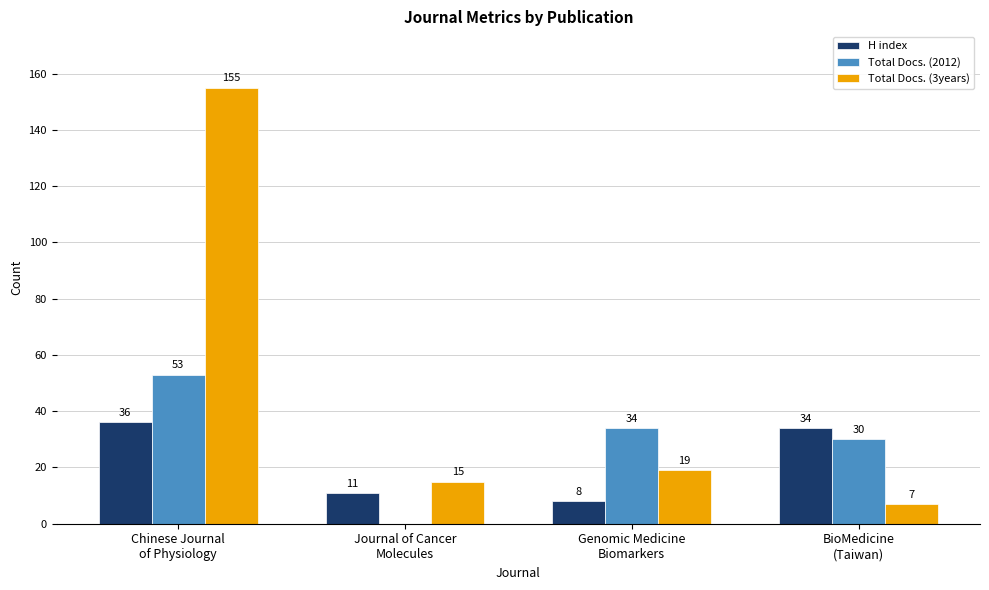

At which category is the sum across all series the highest?

Chinese Journal
of Physiology